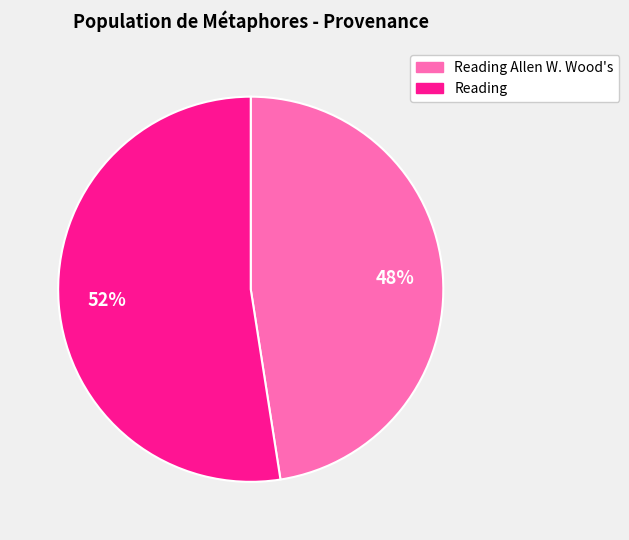

Count the number of slices in the pie.

2